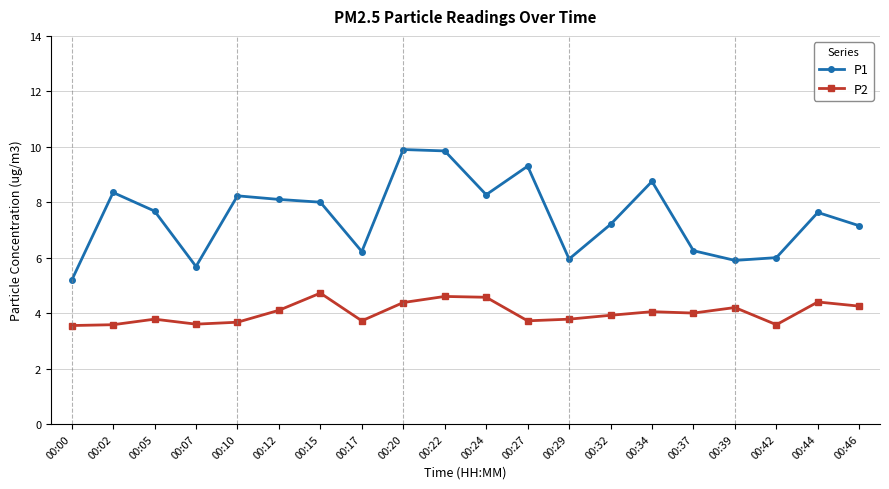

Between 00:02 and 00:39, which series saw the biggest shift?

P1